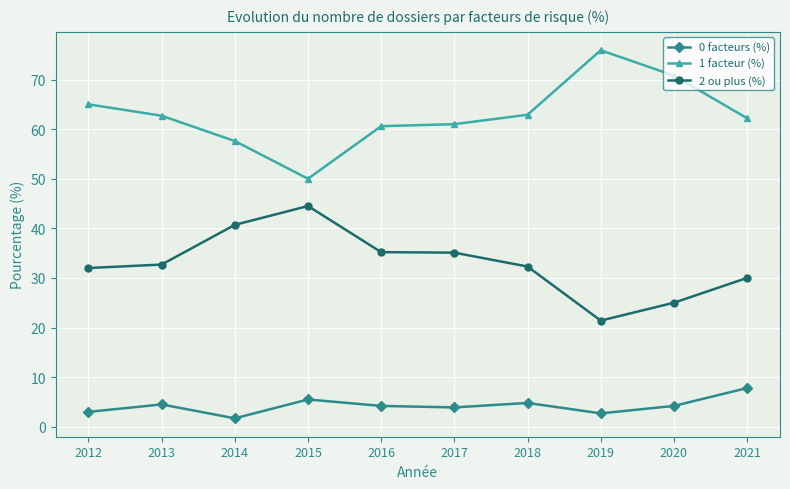

What is the average value of the 1 facteur (%) series?

62.9